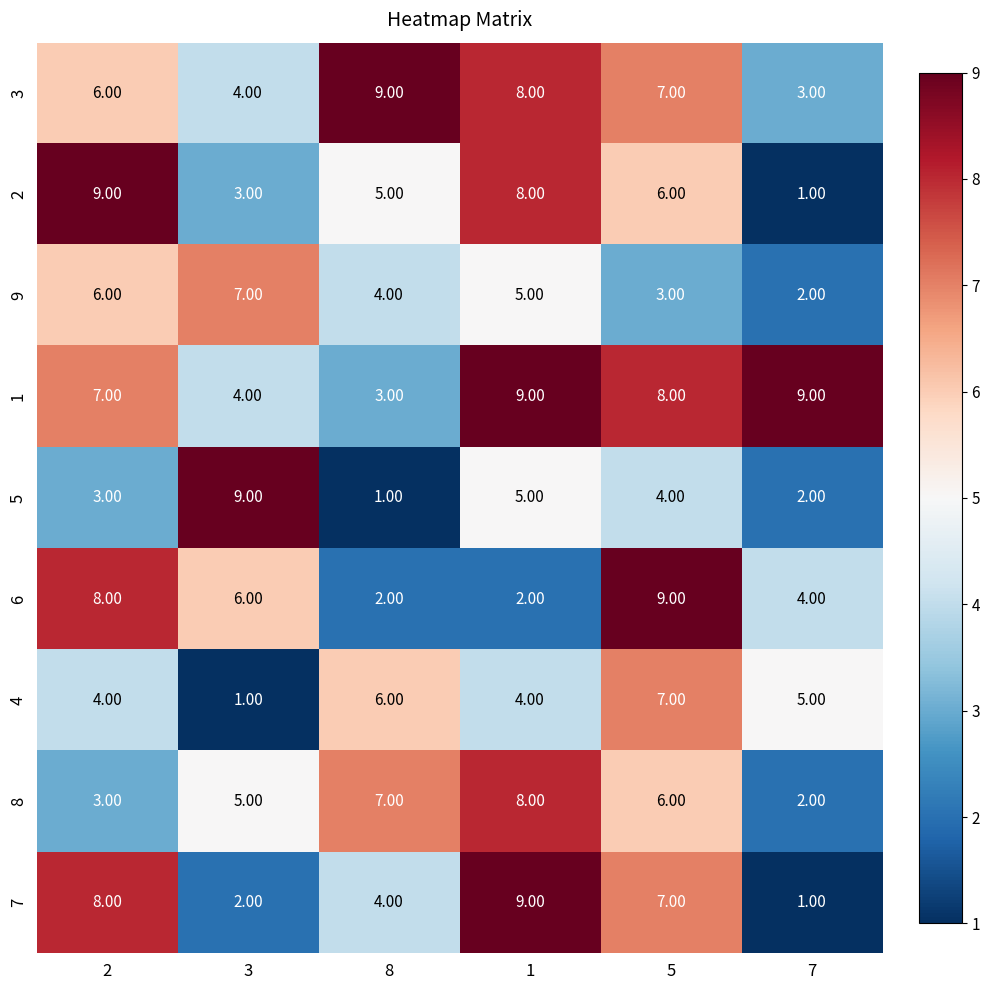

What is the difference between the highest and lowest values at 5?

6